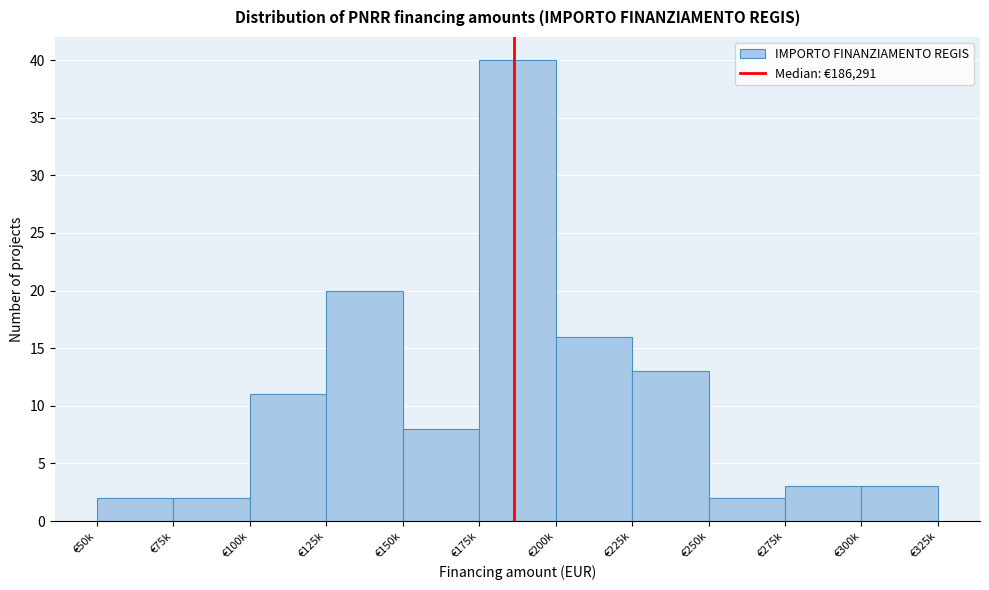

Reading left to right, transcribe all the data shown in this chart.

2	2	11	20	8	40	16	13	2	3	3